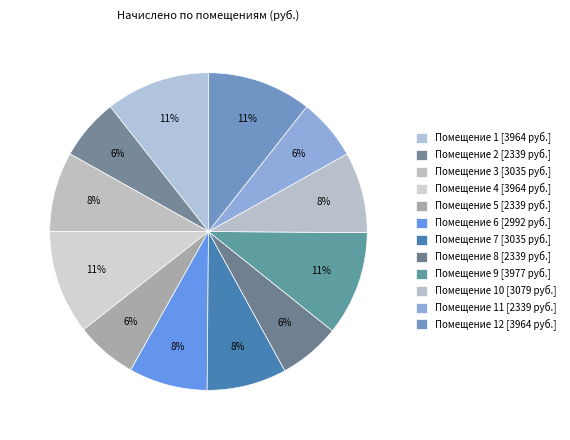

How many segments does this pie chart have?

12